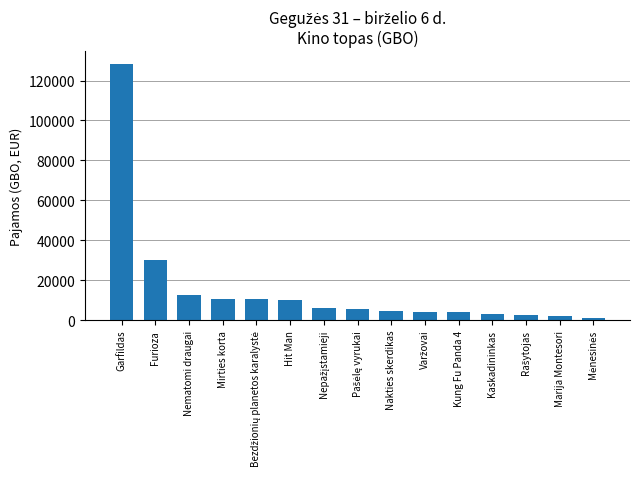

How many bars are there in total?

15